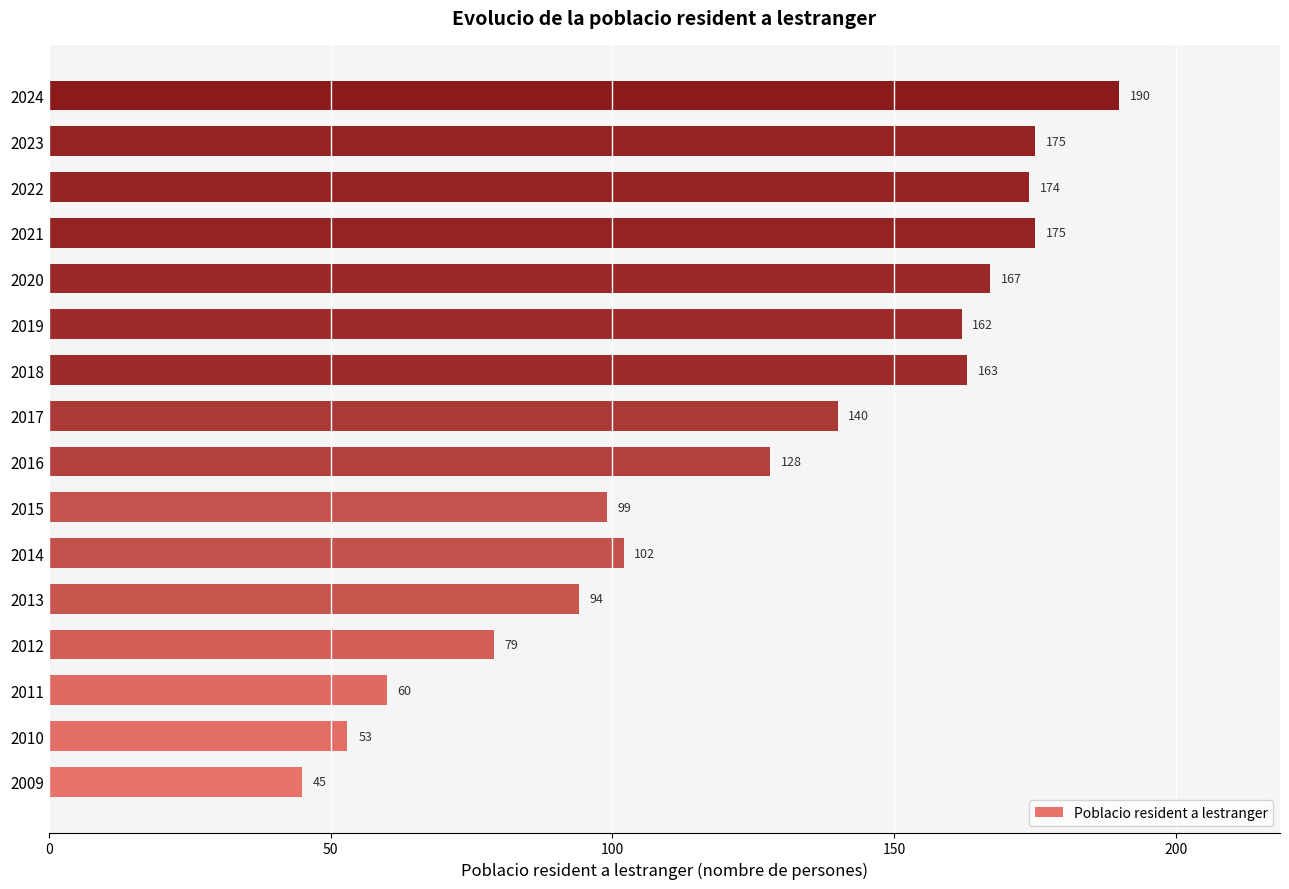

Which has a higher value, 2015 or 2021?

2021